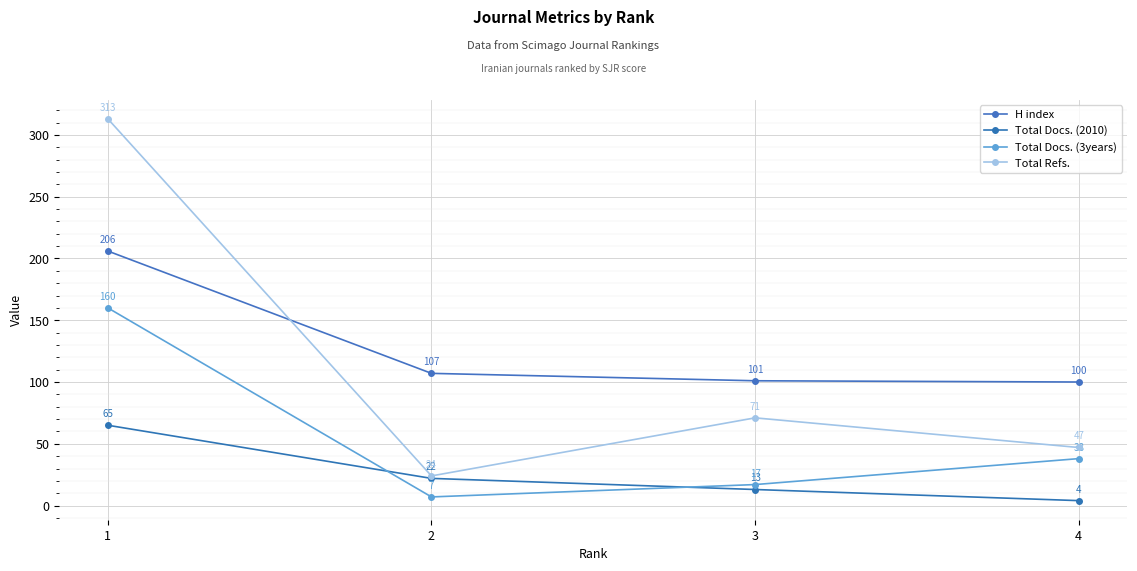

The Total Docs. (3years) series shows 4 at 2. True or false?

False